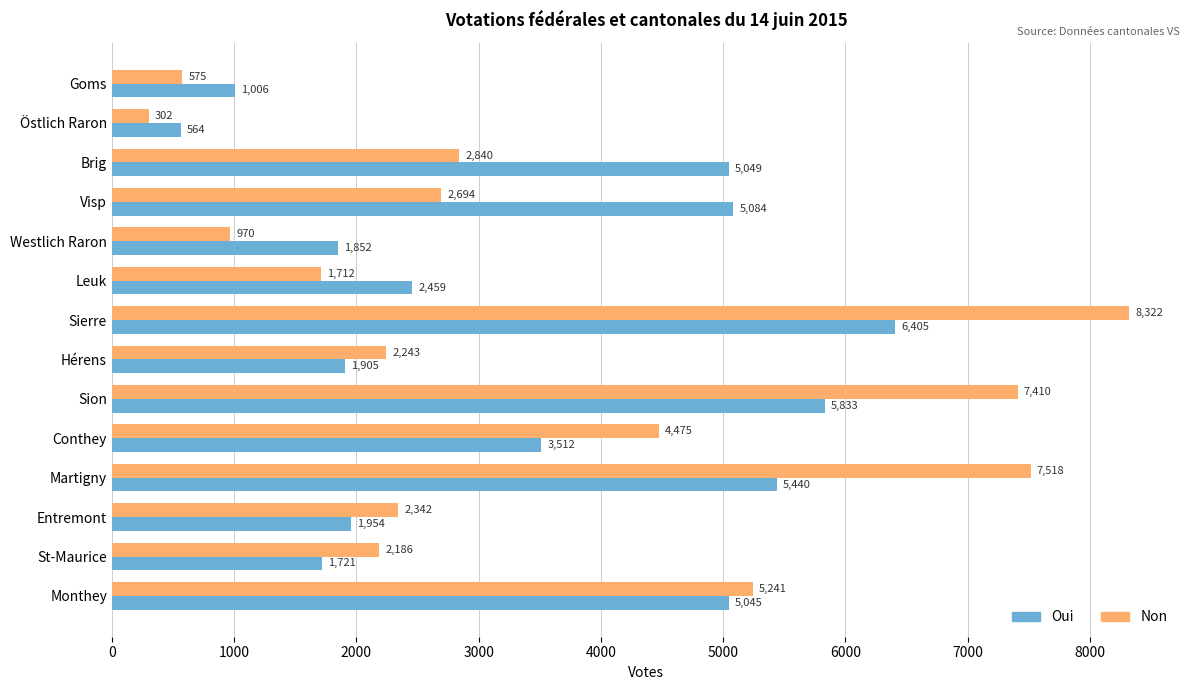

What is the sum of all Oui values?

47829